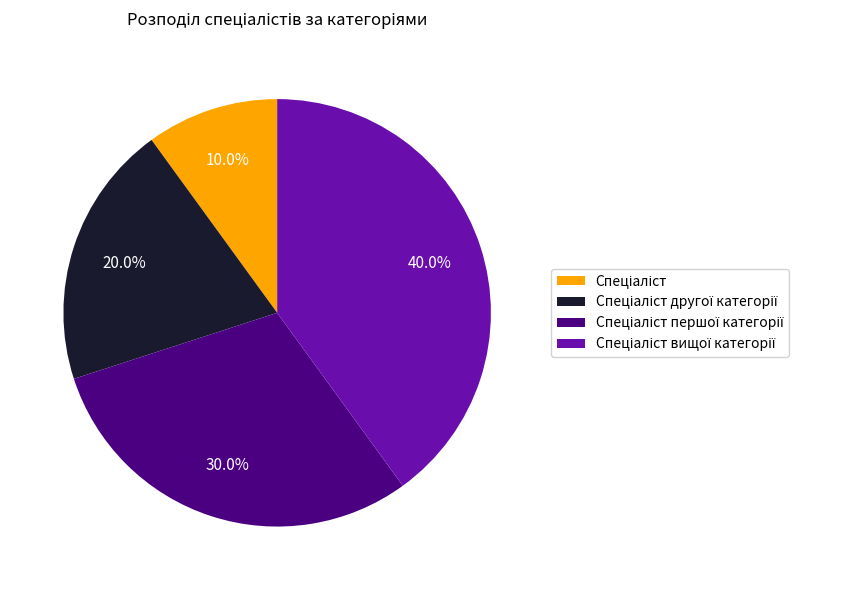

Is there a majority slice in this chart?

No